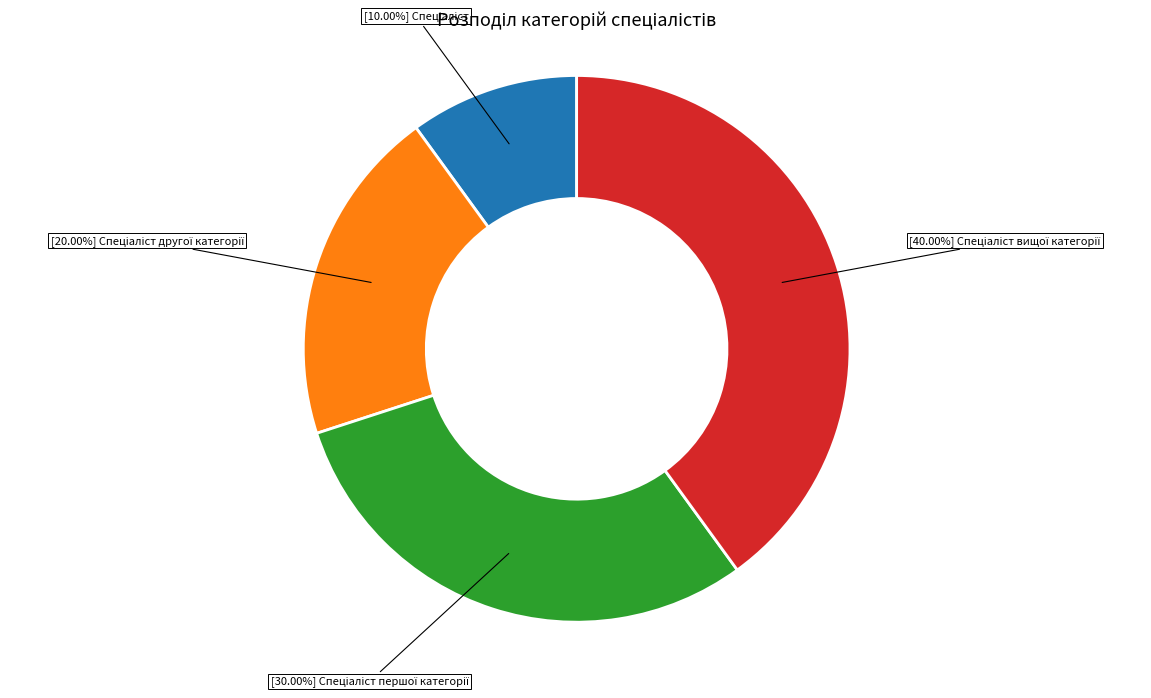

How many slices are in this pie chart?

4